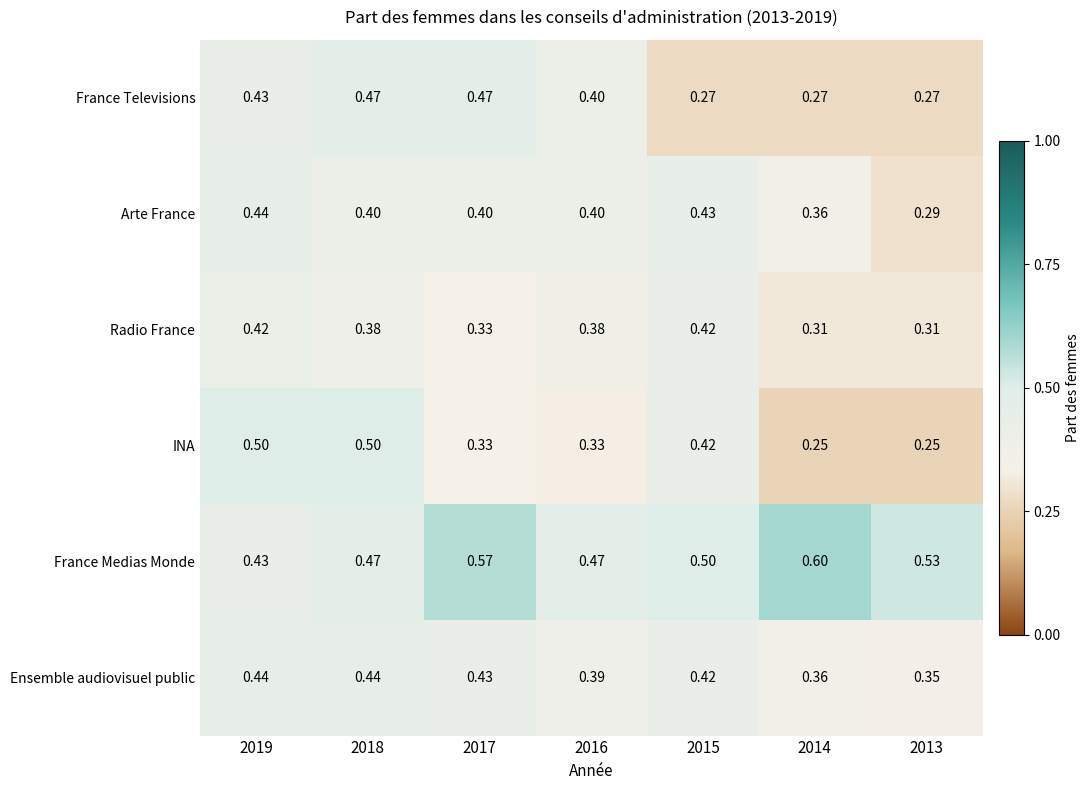

Which series has the largest total across all categories?

France Medias Monde